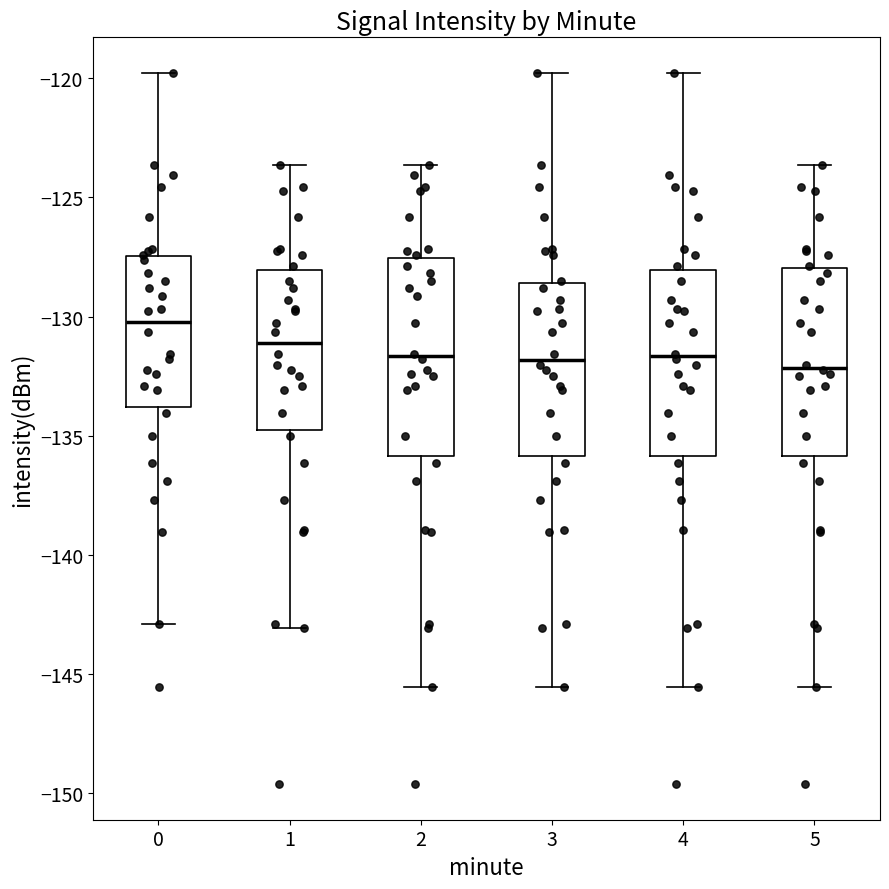

Reading left to right, read every box against the y-axis: the position of its median line, the range the box covers, and the ends of its whiskers. The values are not printed on the chart, so give them approximately, as read against the axis.

0: median -130.0, box -134.0 to -127.5, whiskers -143.0 to -120.0
1: median -131.0, box -135.0 to -128.0, whiskers -143.0 to -123.5
2: median -131.5, box -136.0 to -127.5, whiskers -145.5 to -123.5
3: median -132.0, box -136.0 to -128.5, whiskers -145.5 to -120.0
4: median -131.5, box -136.0 to -128.0, whiskers -145.5 to -120.0
5: median -132.0, box -136.0 to -128.0, whiskers -145.5 to -123.5